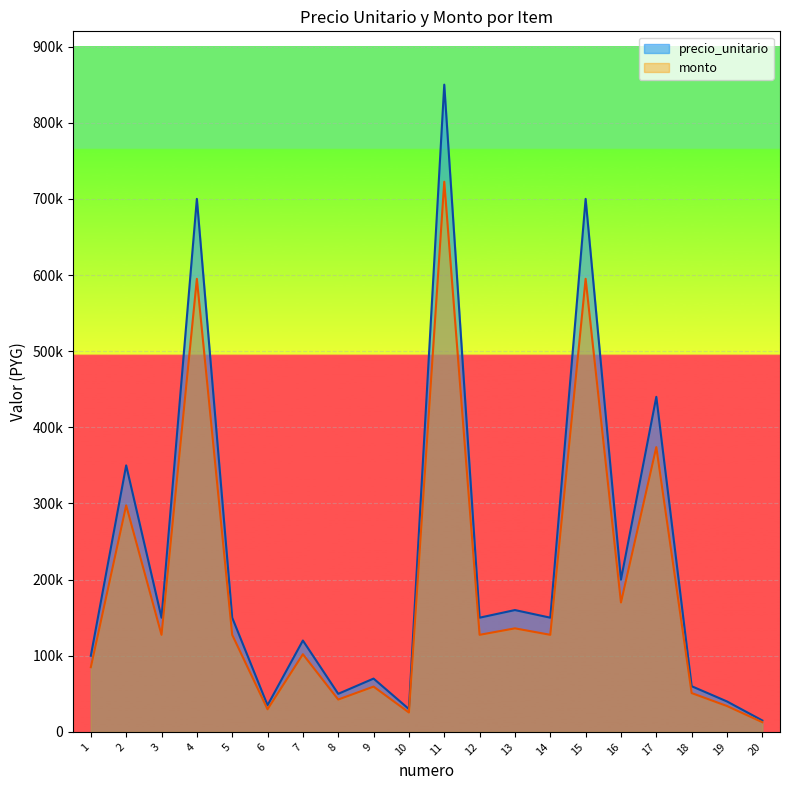

Reading right to left, extract all data points from this chart.

precio_unitario: 20=15000	19=40000	18=60000	17=440000	16=200000	15=700000	14=150000	13=160000	12=150000	11=850000	10=30000	9=70000	8=50000	7=120000	6=35000	5=150000	4=700000	3=150000	2=350000	1=100000
monto: 20=12750	19=34000	18=51000	17=374000	16=170000	15=595000	14=127500	13=136000	12=127500	11=722500	10=25500	9=59500	8=42500	7=102000	6=29750	5=127500	4=595000	3=127500	2=297500	1=85000